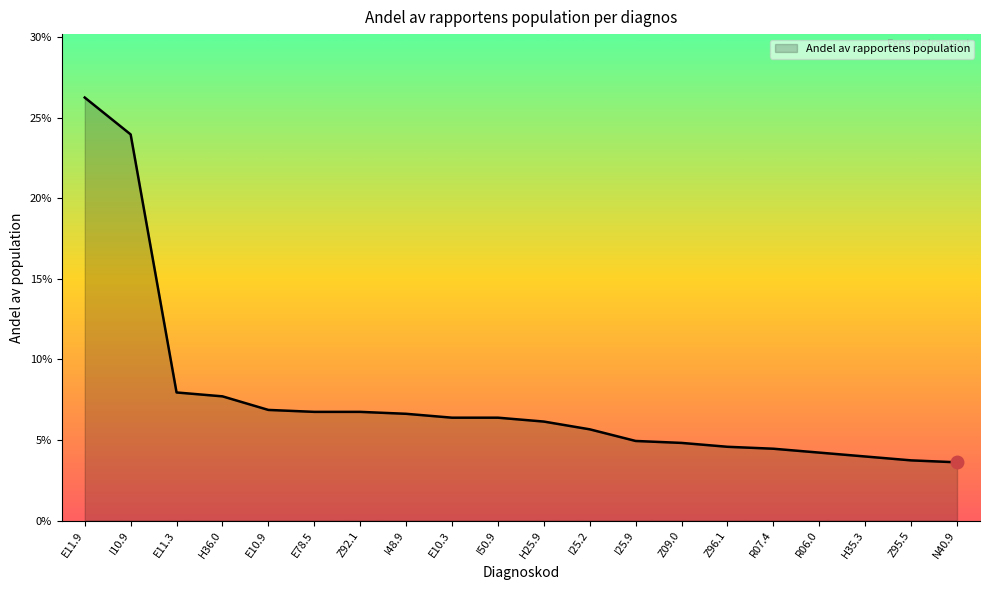

Rank the categories by value from lowest to highest.

N40.9, Z95.5, H35.3, R06.0, R07.4, Z96.1, Z09.0, I25.9, I25.2, H25.9, E10.3, I50.9, I48.9, E78.5, Z92.1, E10.9, H36.0, E11.3, I10.9, E11.9